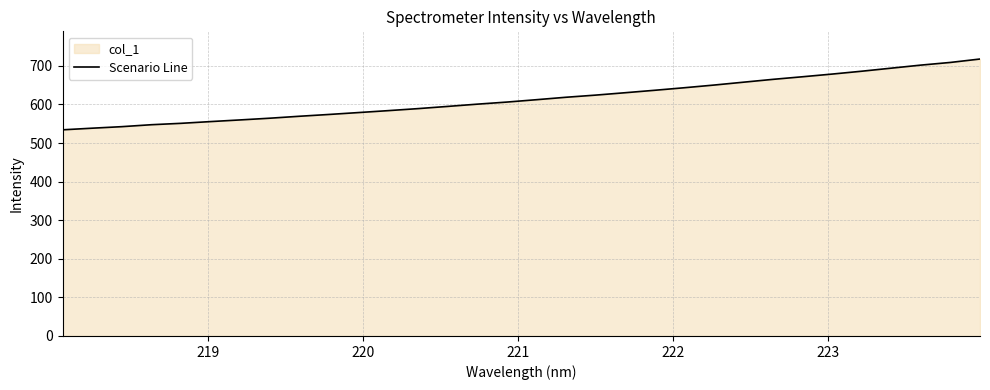

What is the maximum value shown in the chart?

717.8